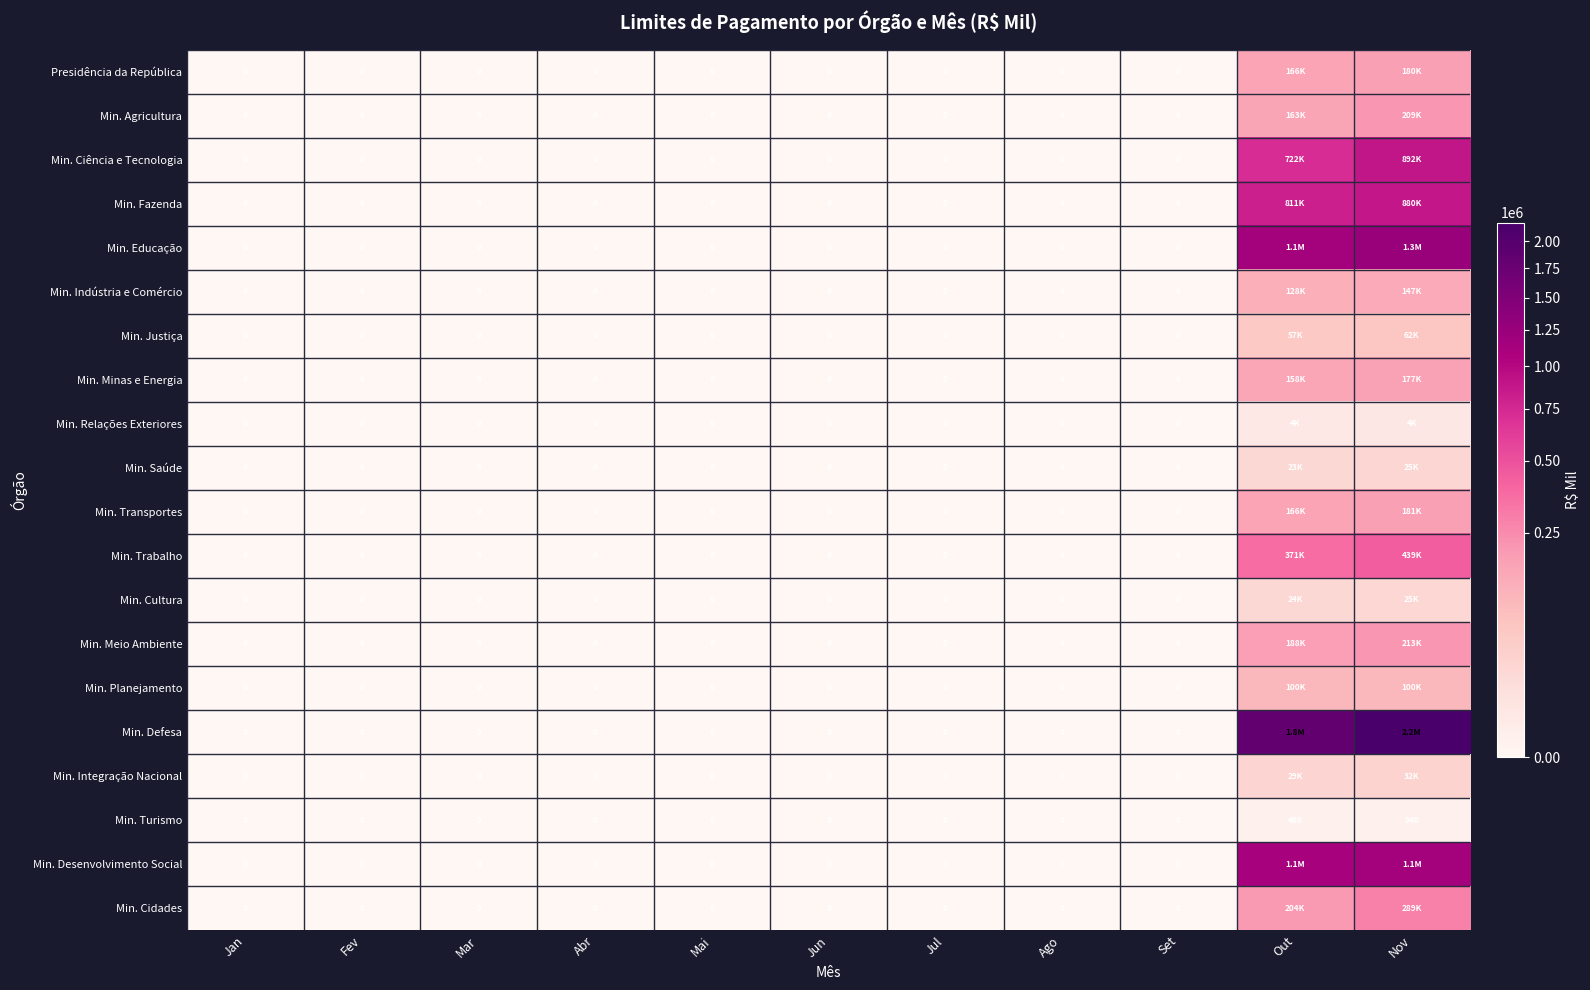

At which label is Min. Turismo closest to 270?

Out